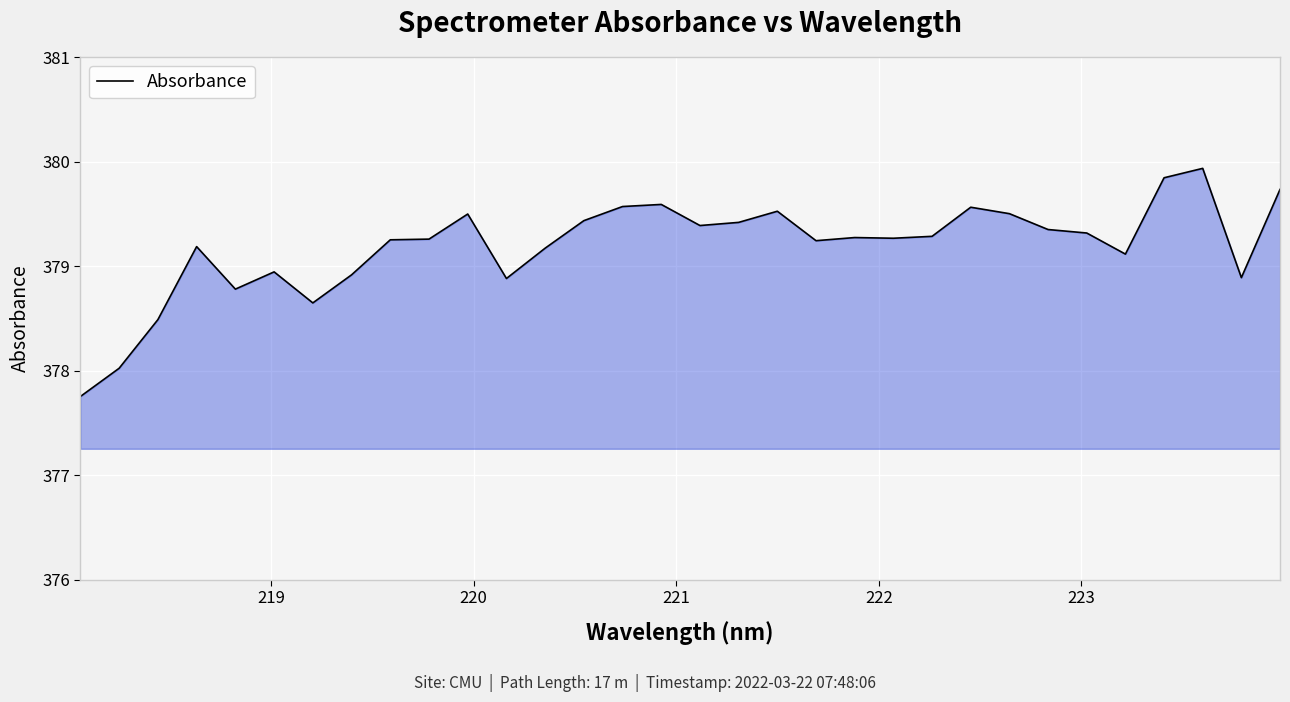

What is the minimum value shown in the chart?

377.8